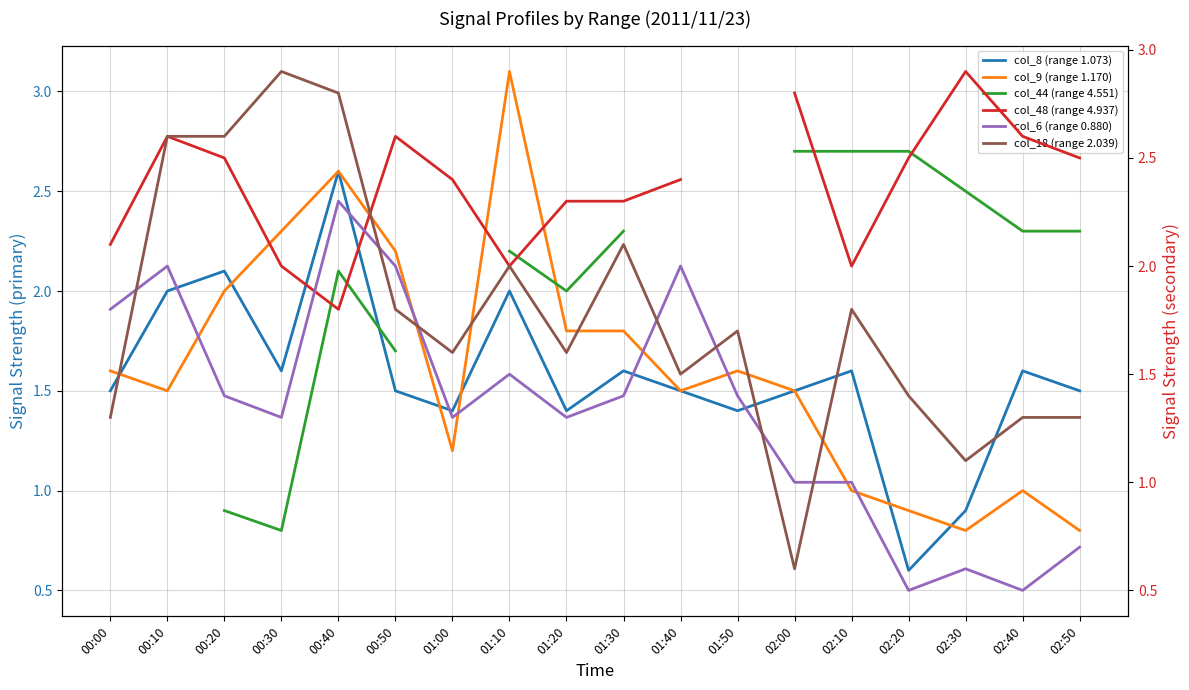

Is this an area chart (filled region under the line)?

No